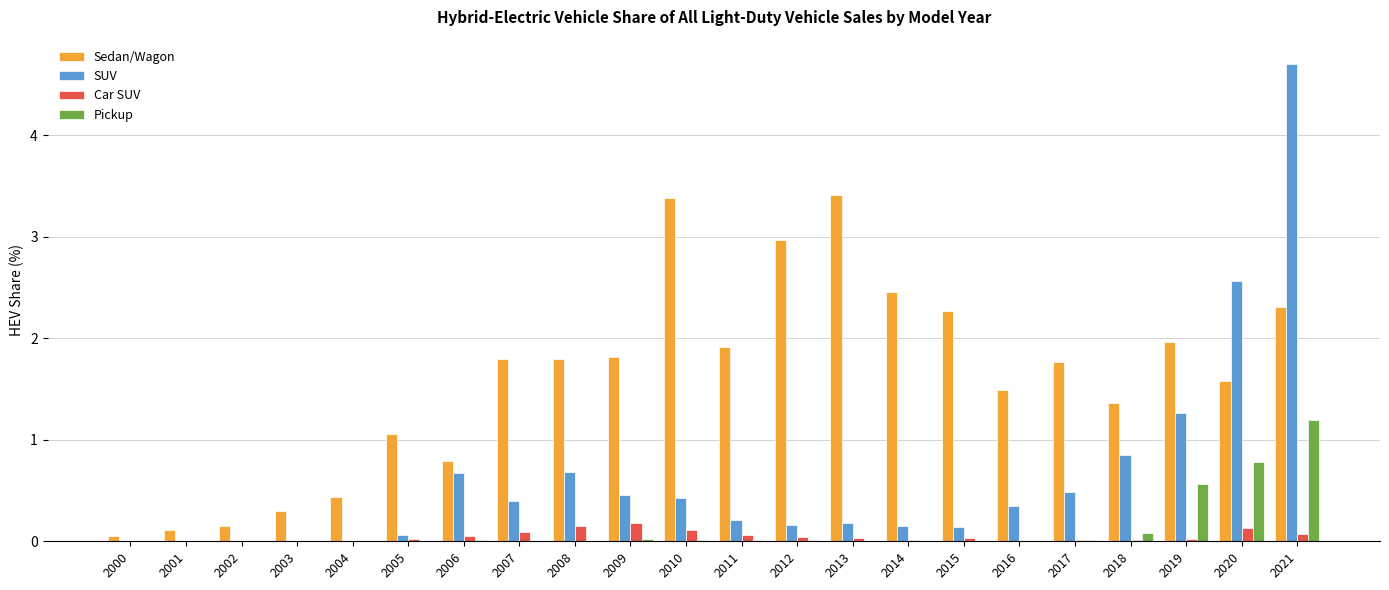

What are all the series names shown in the legend?

Sedan/Wagon, SUV, Car SUV, Pickup